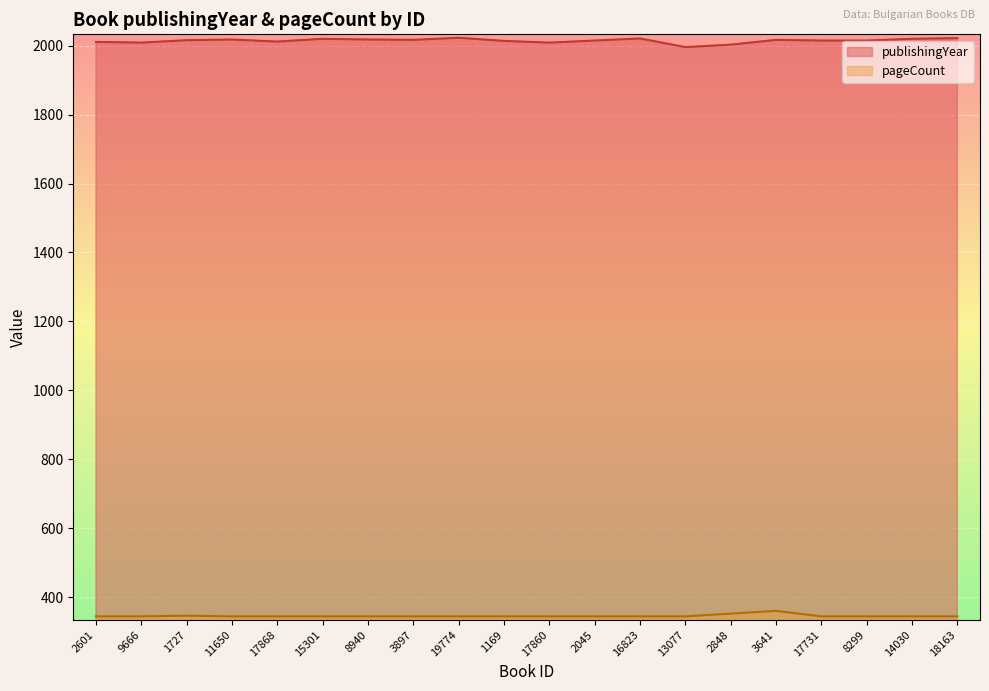

How many lines are shown in the chart?

2